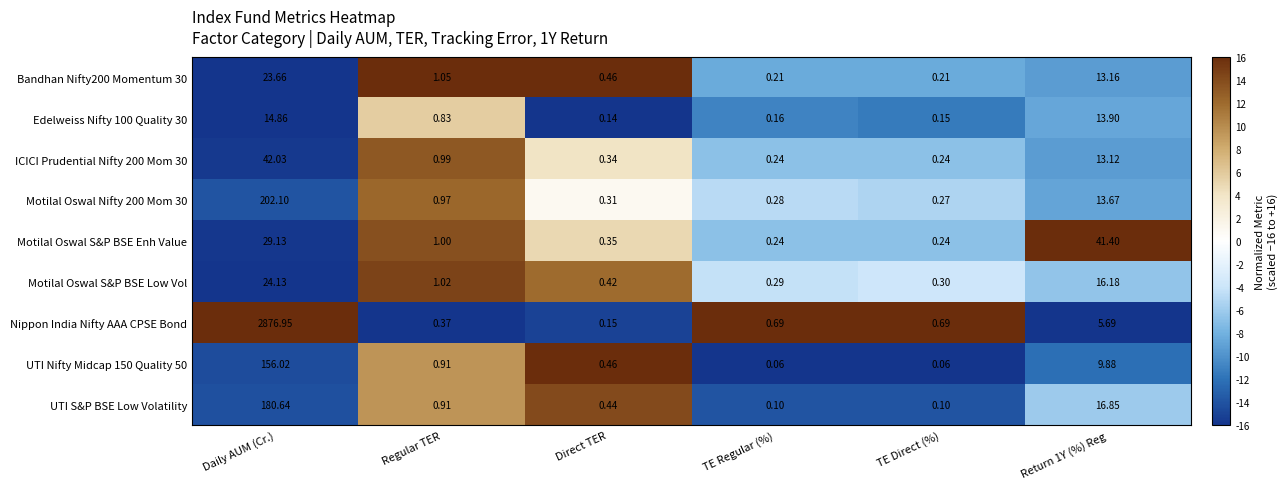

At which label does UTI S&P BSE Low Volatility reach its peak?

Daily AUM (Cr.)